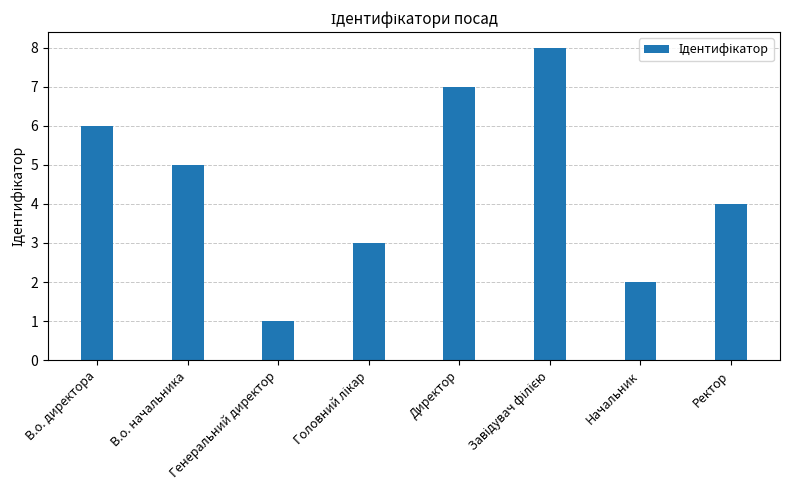

What is the label of the 2nd bar from the right?

Начальник